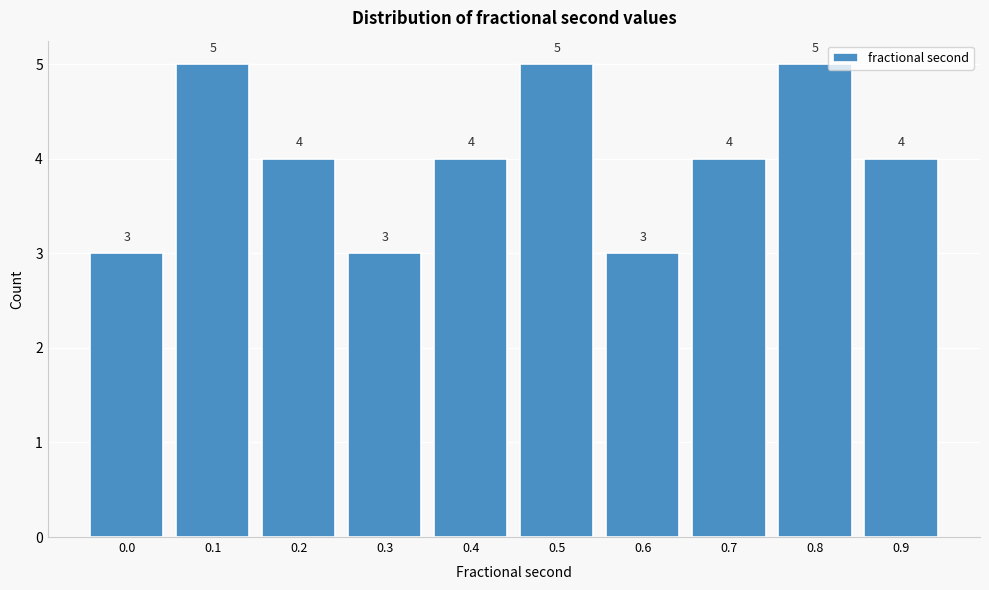

Reading left to right, list all the values displayed in this chart.

0.0=3	0.1=5	0.2=4	0.3=3	0.4=4	0.5=5	0.6=3	0.7=4	0.8=5	0.9=4